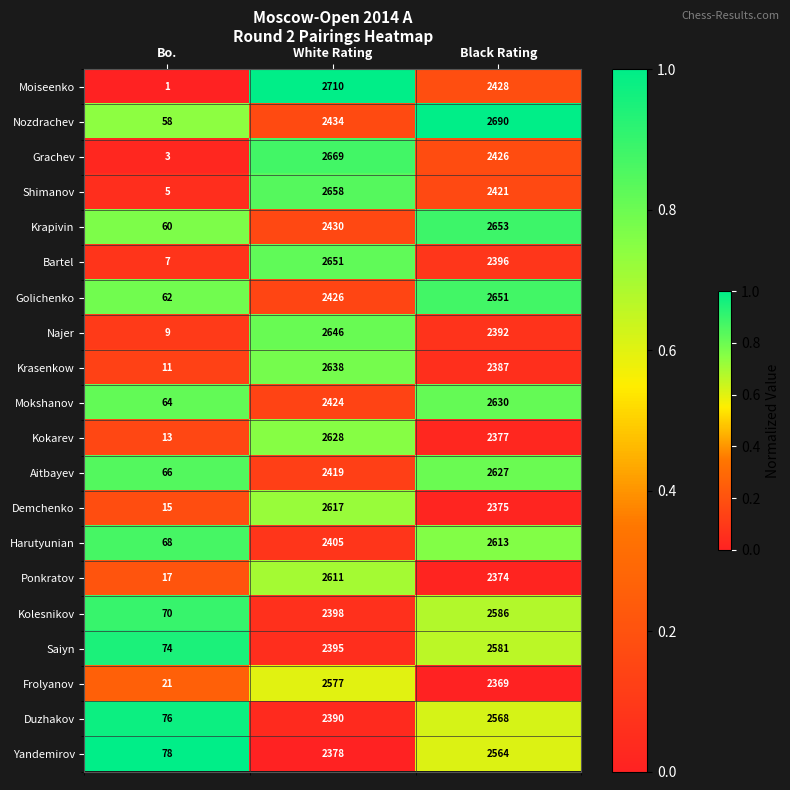

Rank the series at Black Rating from lowest to highest value.

Frolyanov, Ponkratov, Demchenko, Kokarev, Krasenkow, Najer, Bartel, Shimanov, Grachev, Moiseenko, Yandemirov, Duzhakov, Saiyn, Kolesnikov, Harutyunian, Aitbayev, Mokshanov, Golichenko, Krapivin, Nozdrachev